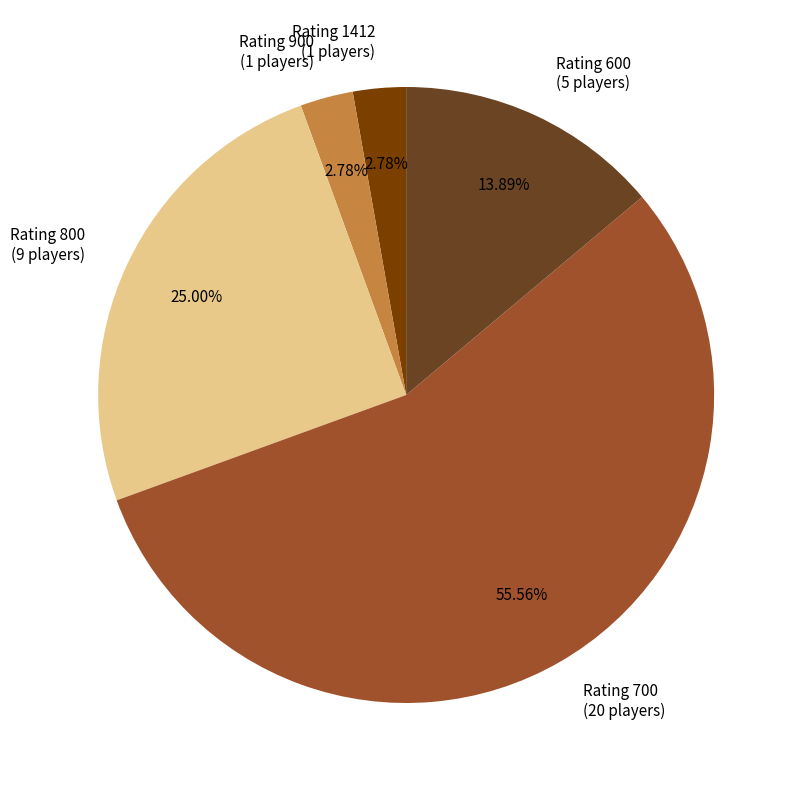

How many slices are in this pie chart?

5